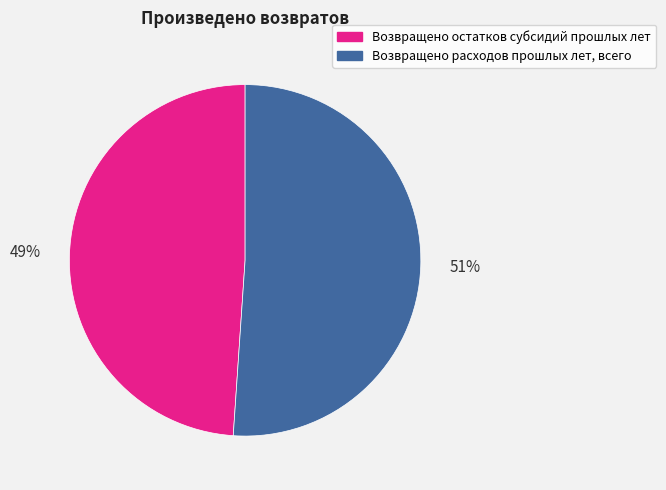

What is the ratio of the value at Возвращено расходов прошлых лет, всего to the value at Возвращено остатков субсидий прошлых лет?

1.0